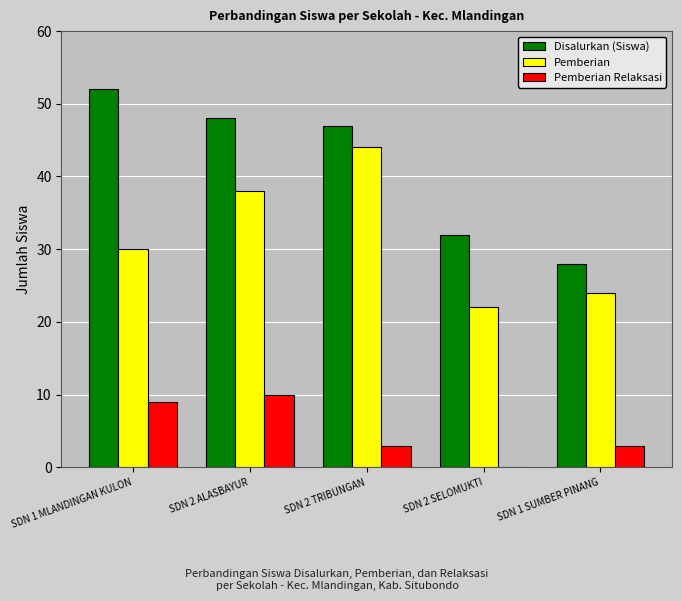

At which category is the sum across all series the highest?

SDN 2 ALASBAYUR